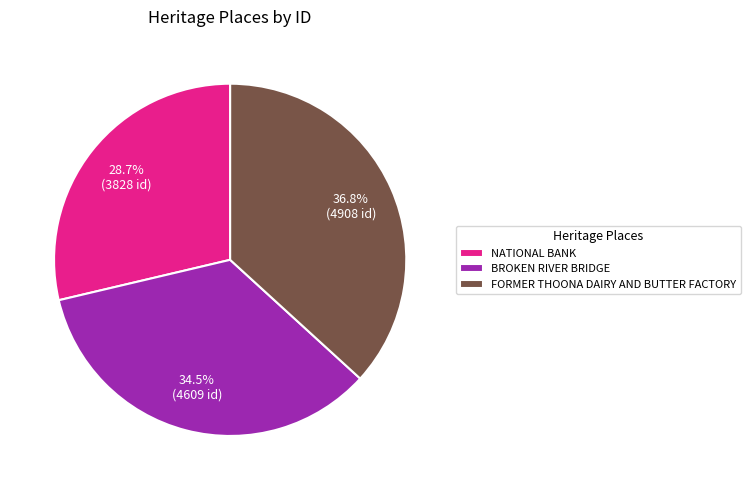

Rank the categories by value from highest to lowest.

FORMER THOONA DAIRY AND BUTTER FACTORY, BROKEN RIVER BRIDGE, NATIONAL BANK